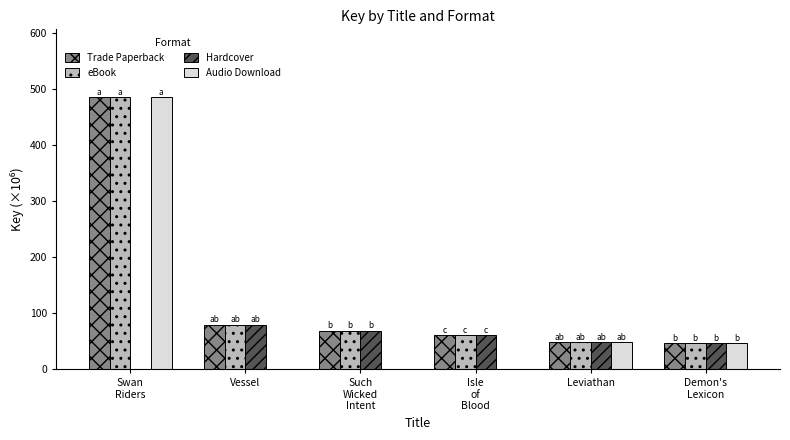

What is the highest value of the Trade Paperback series?

484.7